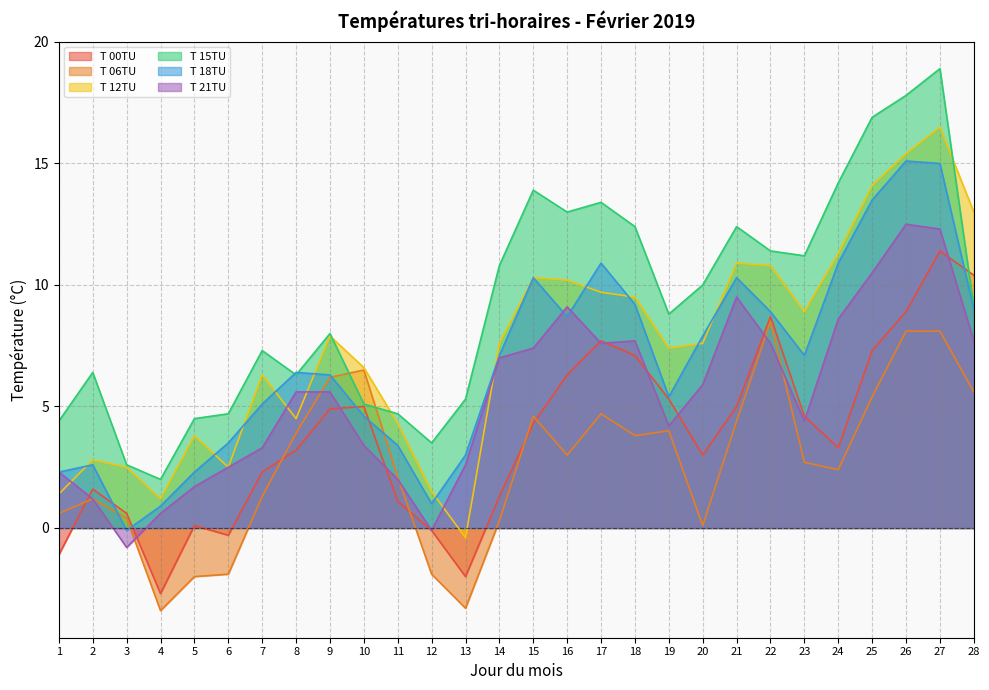

What are all the series names shown in the legend?

T 00TU, T 06TU, T 12TU, T 15TU, T 18TU, T 21TU